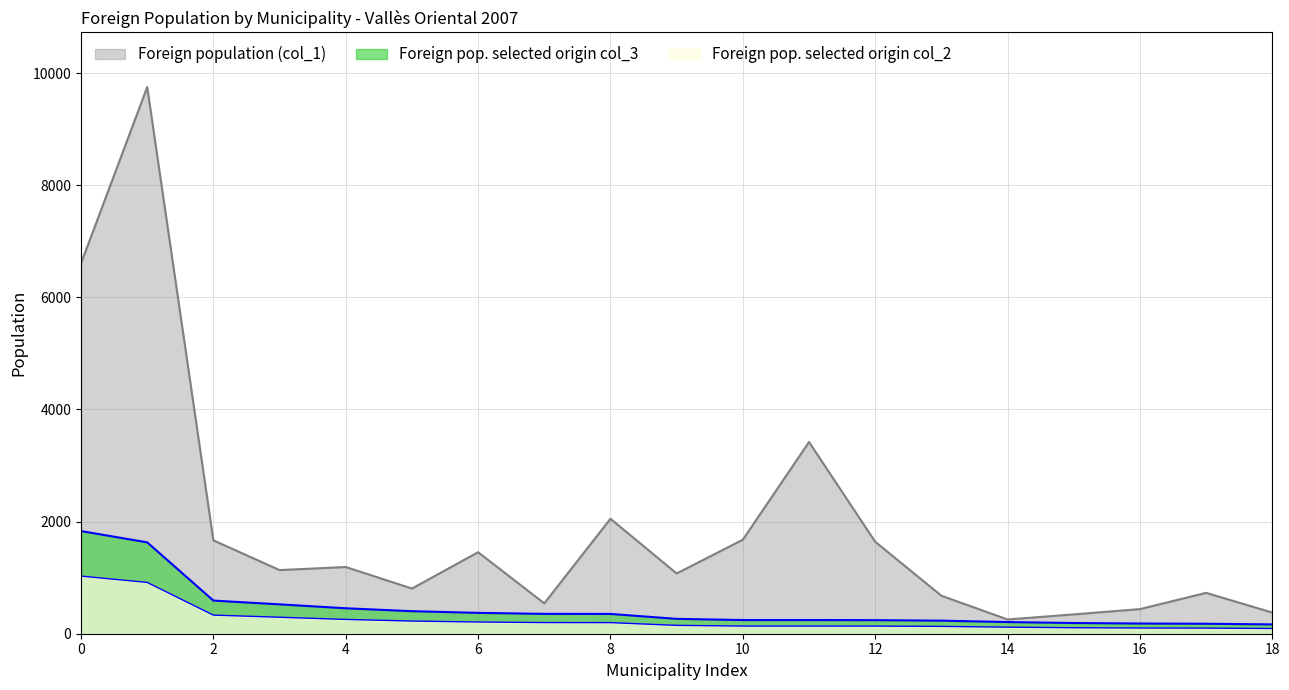

True or false: Foreign pop. selected origin col_2 and Foreign population (col_1) cross at least once.

False